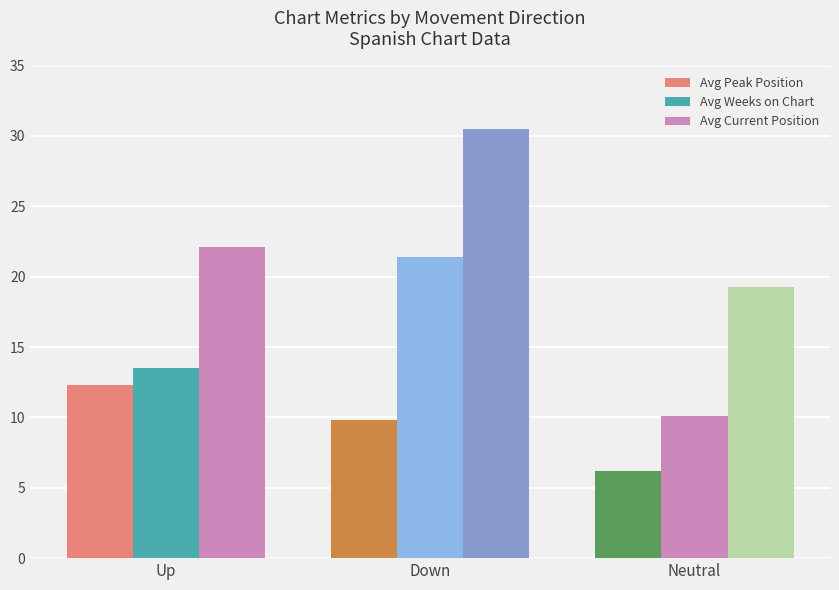

Reading left to right, extract all data points from this chart.

Avg Peak Position: Up=12.3	Down=9.8	Neutral=6.2
Avg Weeks on Chart: Up=13.5	Down=21.4	Neutral=10.1
Avg Current Position: Up=22.1	Down=30.5	Neutral=19.3